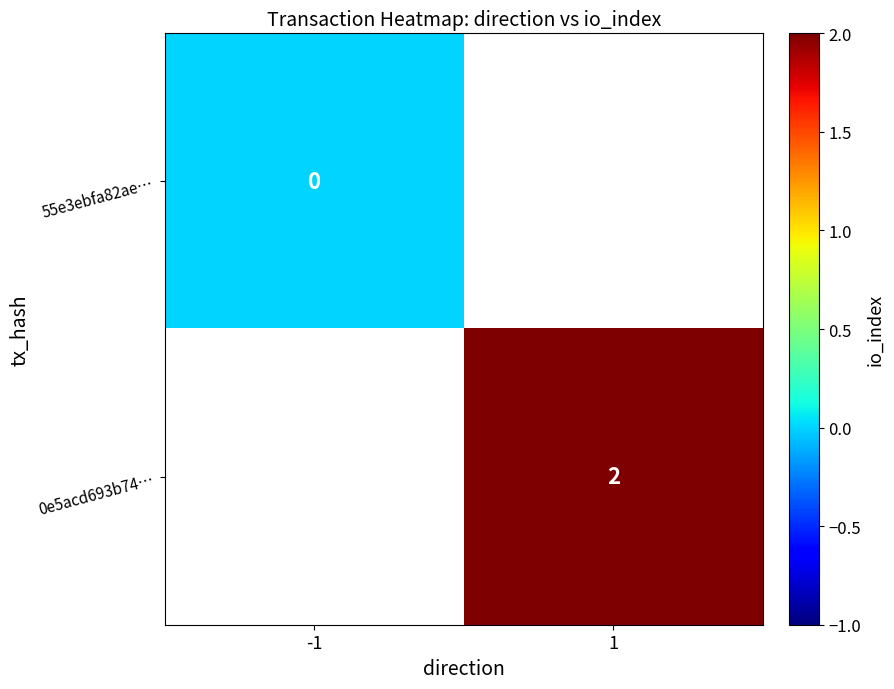

What is the approximate value of 0e5acd693b74… at 1?

2.0